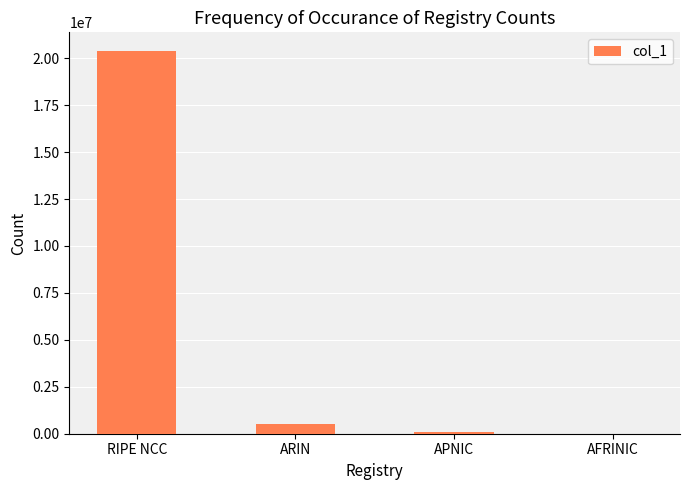

What is the maximum value shown in the chart?

20362496